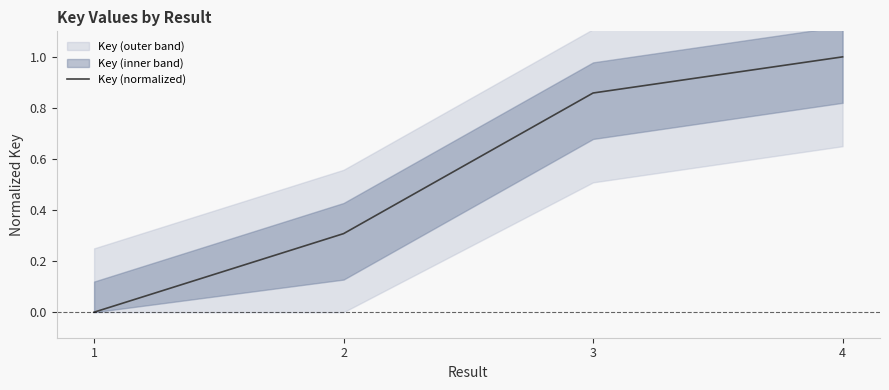

Count the values in the range 0 to 1.

4